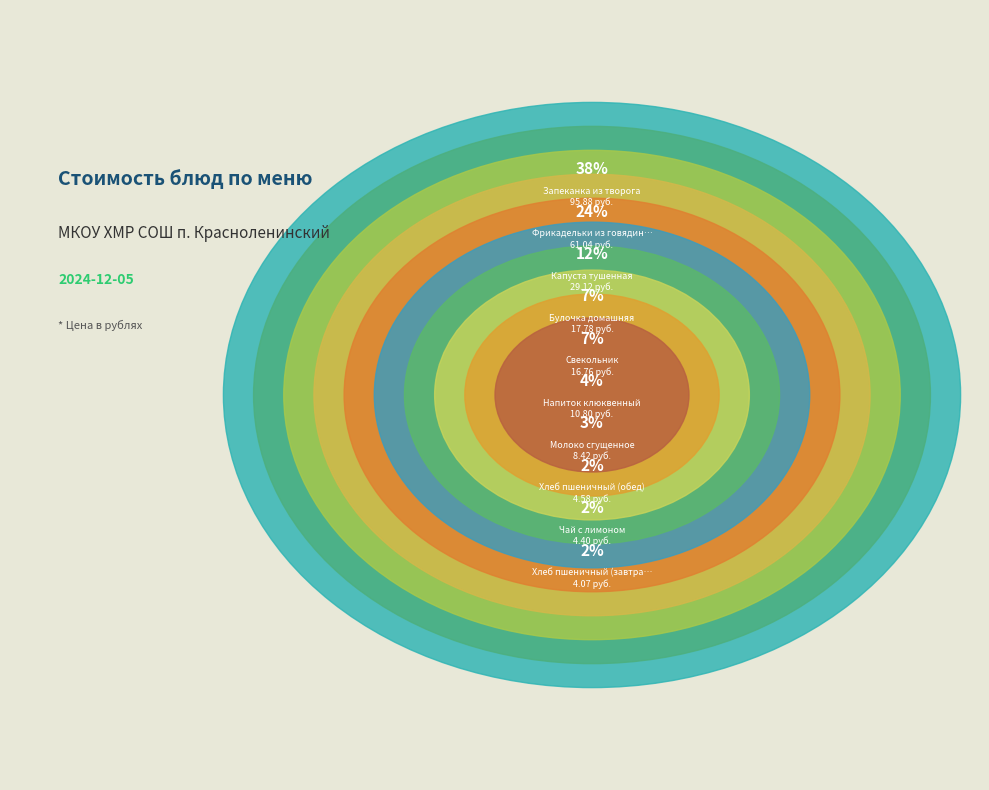

Is Хлеб пшеничный (завтрак) the majority of the pie?

No